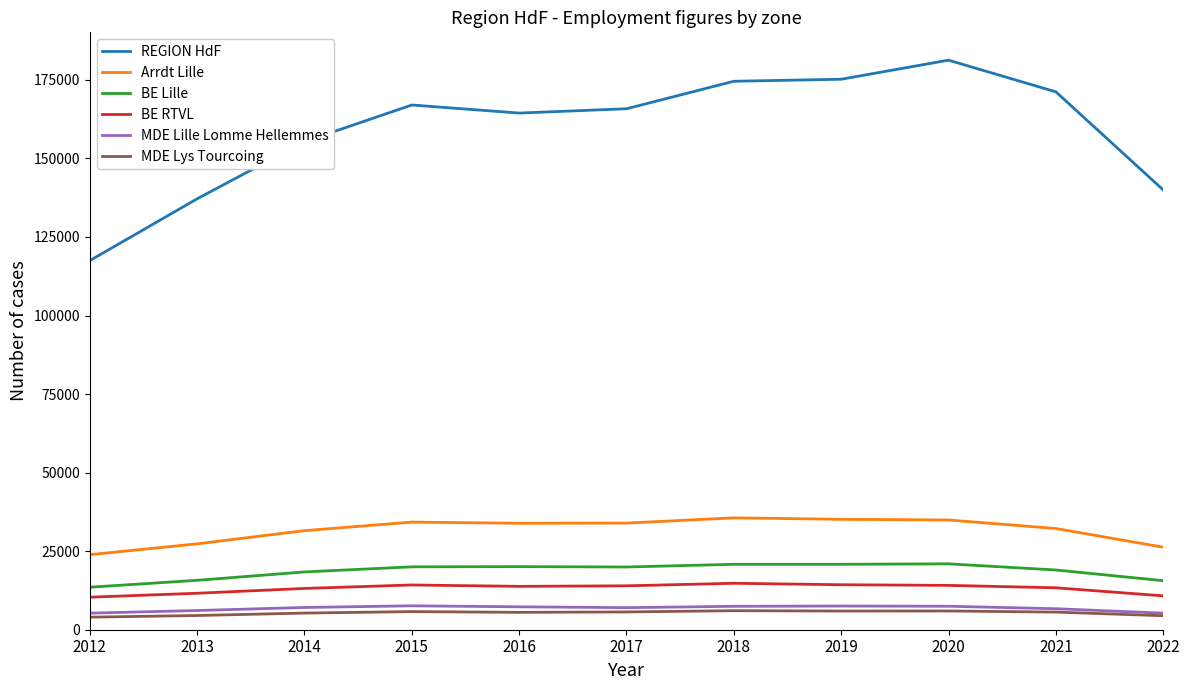

Rank the series by their maximum value, from lowest to highest.

MDE Lys Tourcoing, MDE Lille Lomme Hellemmes, BE RTVL, BE Lille, Arrdt Lille, REGION HdF